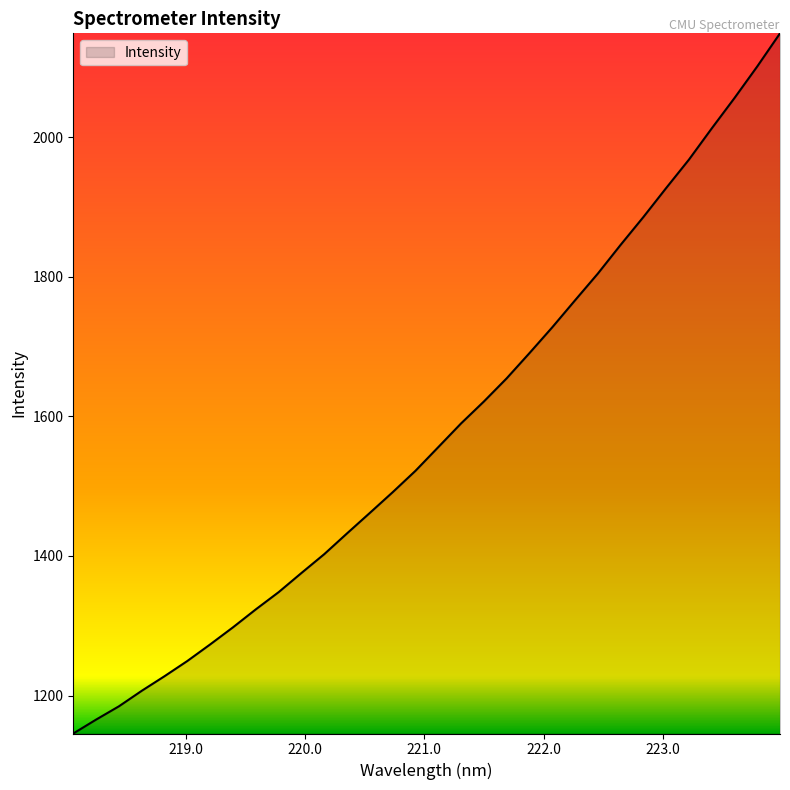

What is the difference between the maximum and minimum values?

1003.5